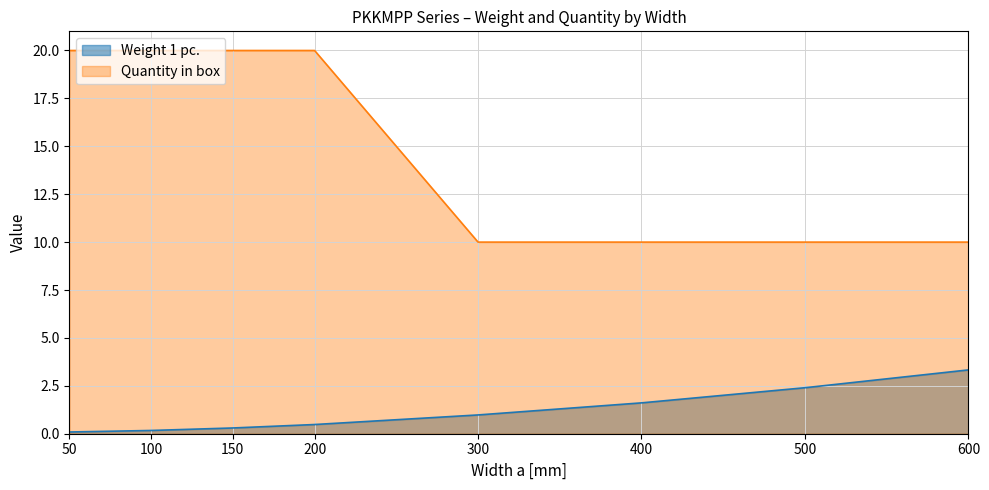

True or false: Weight 1 pc. and Quantity in box cross at least once.

False